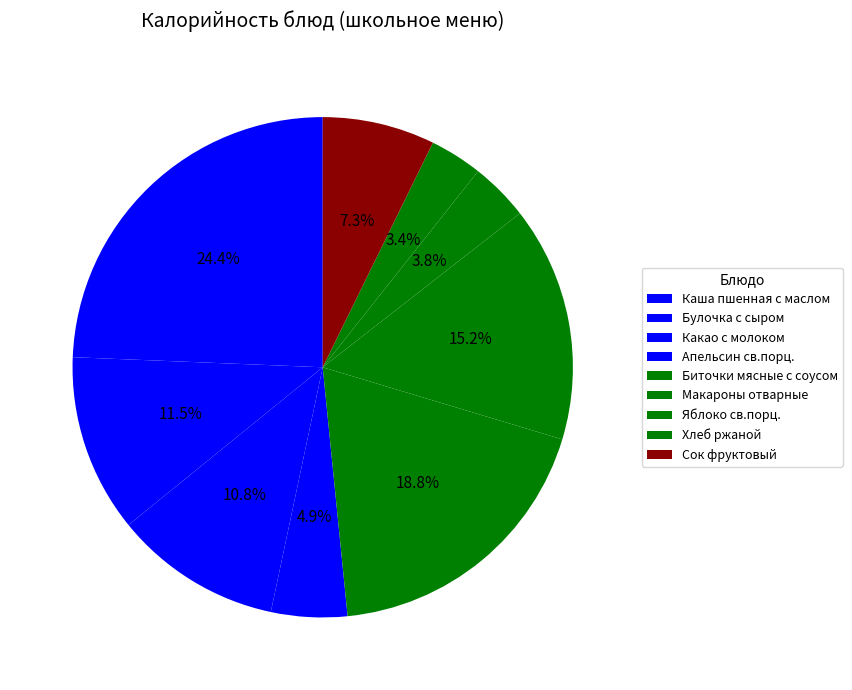

What percentage is the Хлеб ржаной slice, to the nearest percent?

3%